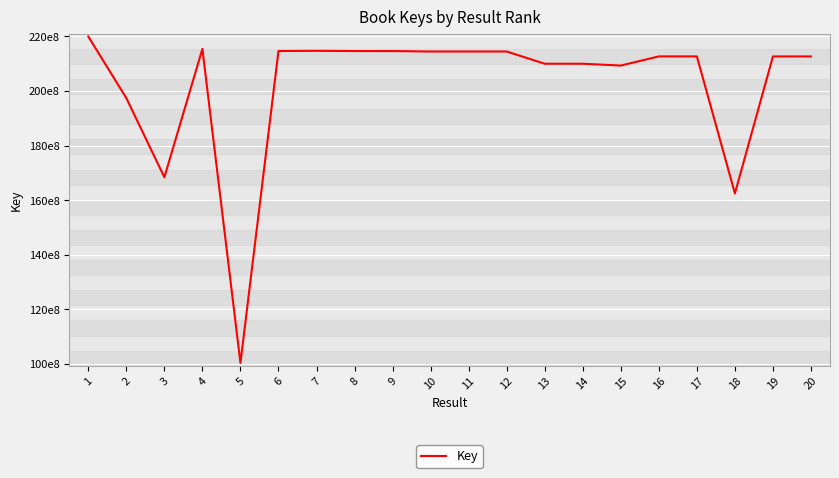

Which category has the highest value across all series?

1